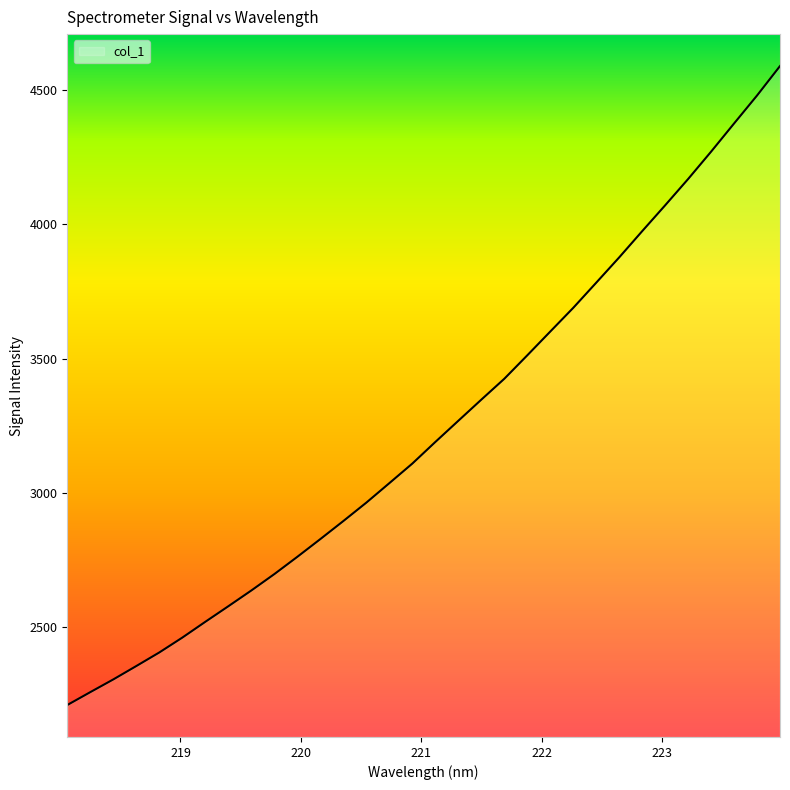

What is the maximum value shown in the chart?

4589.6